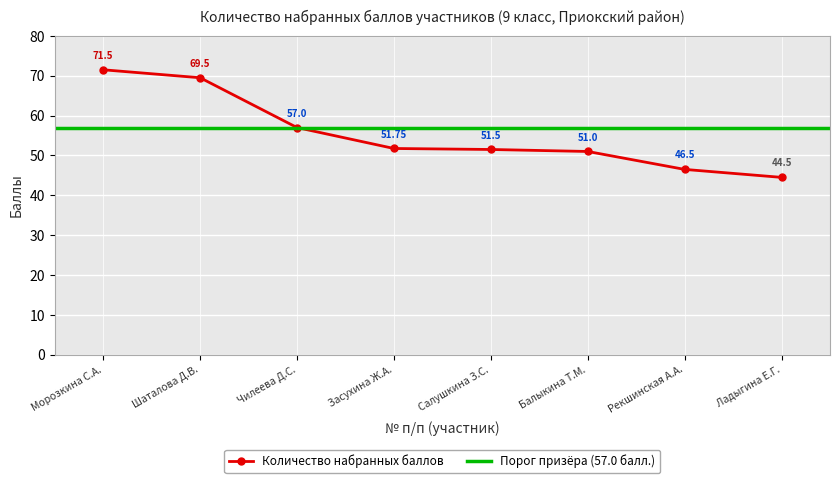

What is the difference between the maximum and second lowest values?

25.0